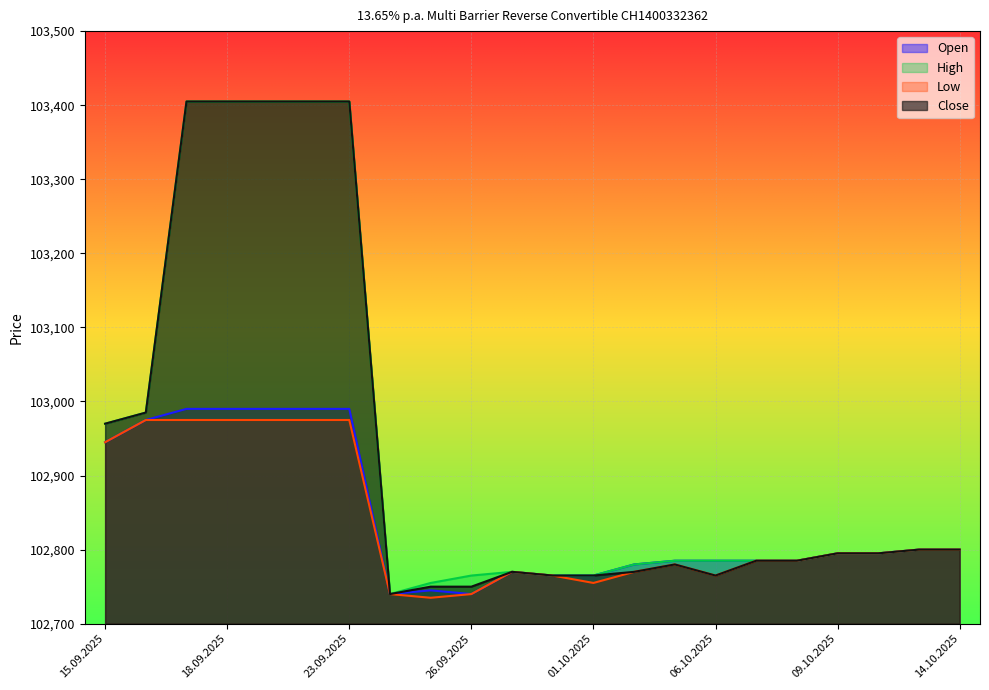

What is the value of the Close point at the 5th from the left?

103405